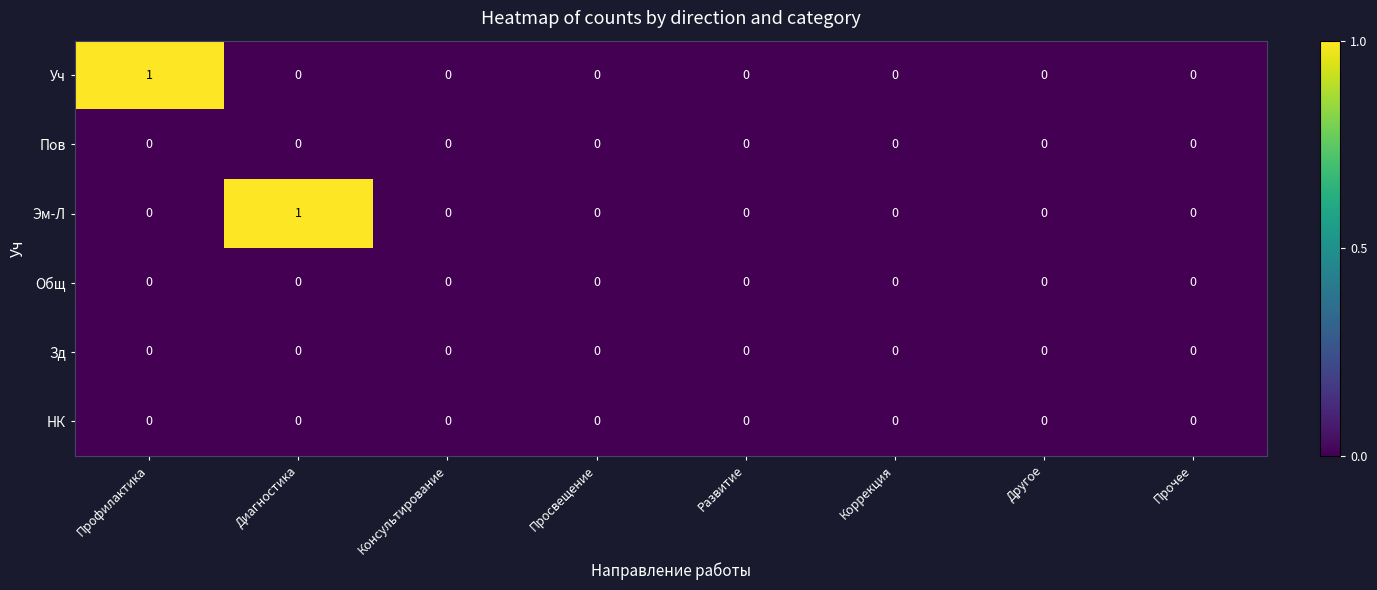

How many Эм-Л values are between 0 and 1?

8